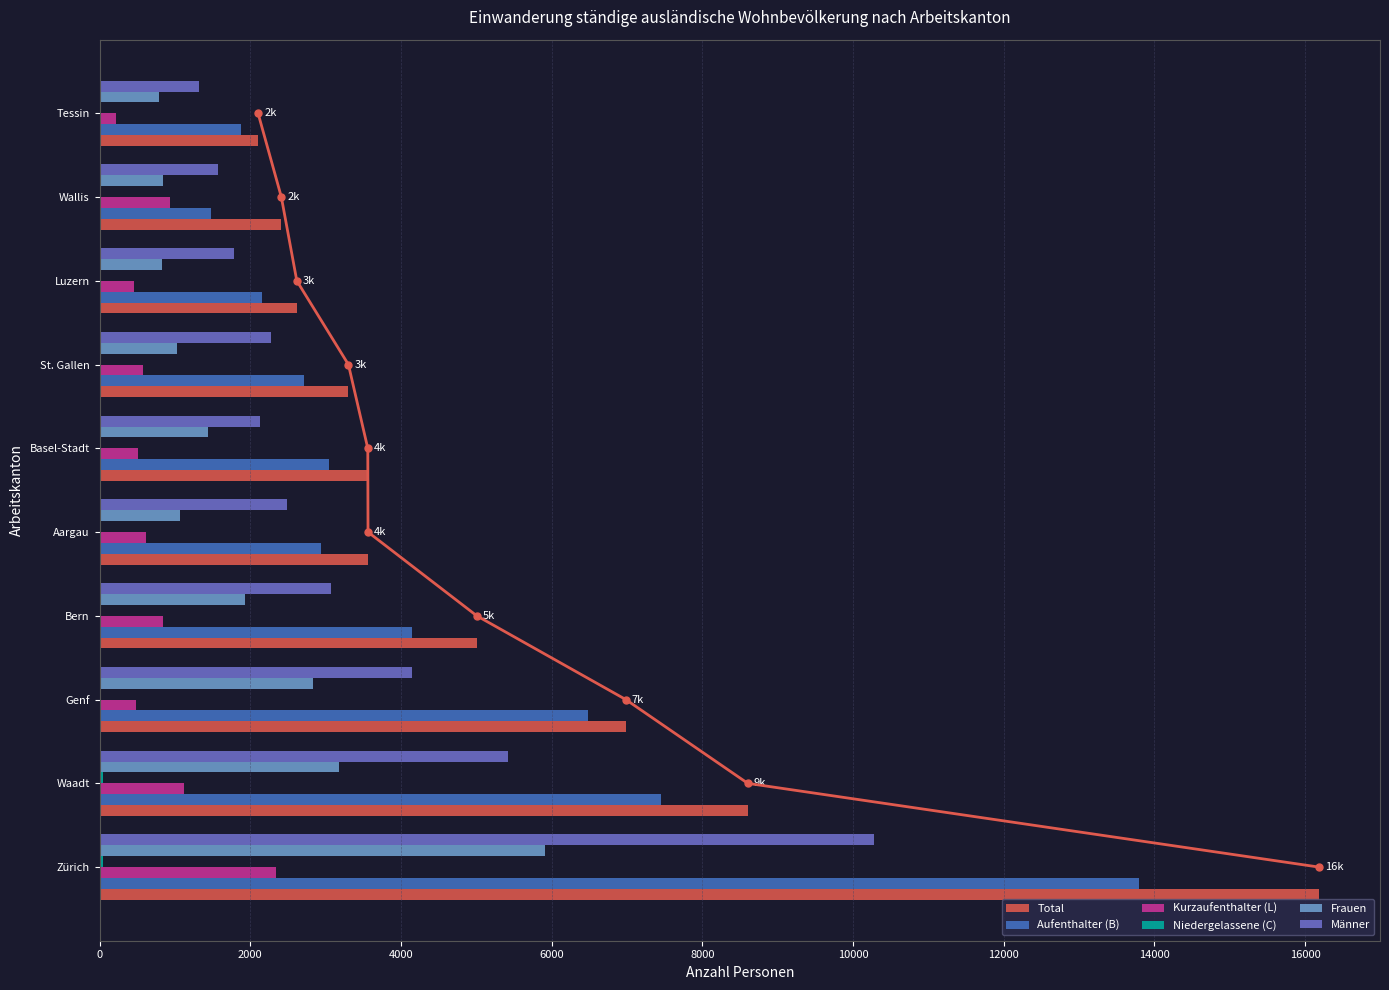

What is the maximum value for Frauen?

5911